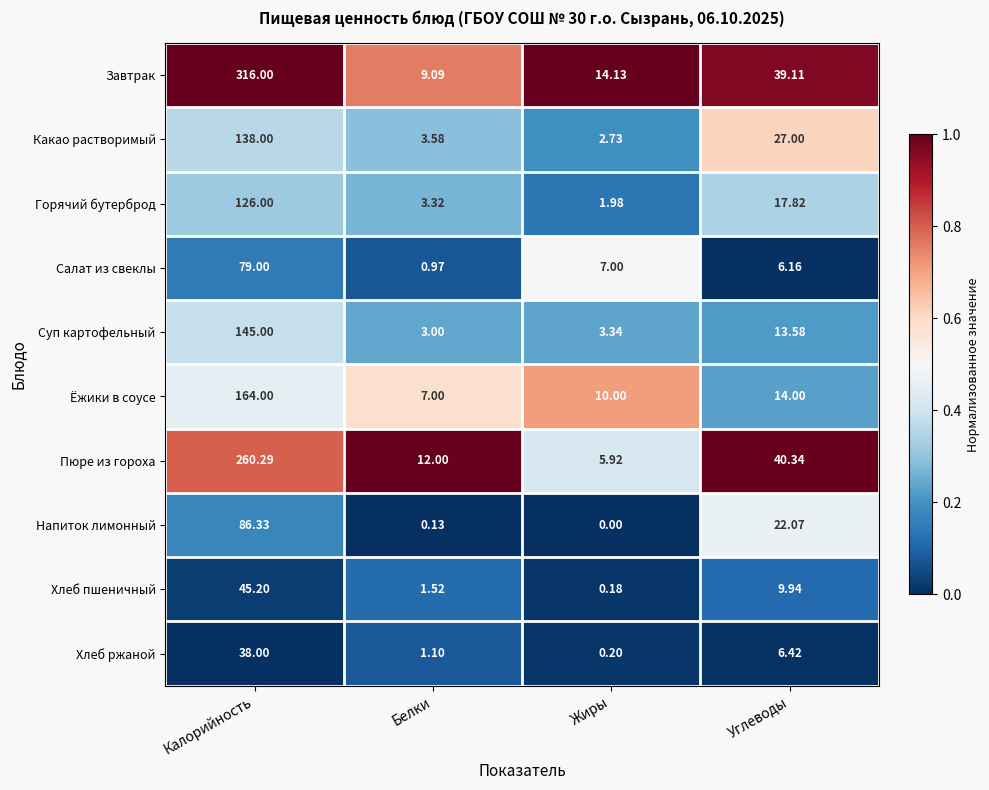

Rank the series by their maximum value, from lowest to highest.

Хлеб ржаной, Хлеб пшеничный, Салат из свеклы, Напиток лимонный, Горячий бутерброд, Какао растворимый, Суп картофельный, Ёжики в соусе, Пюре из гороха, Завтрак